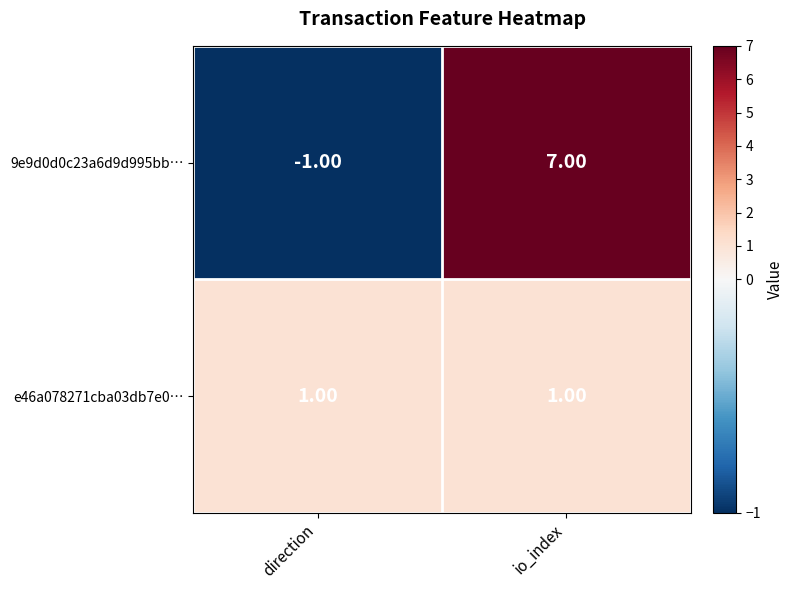

Count the number of data series in this chart.

2